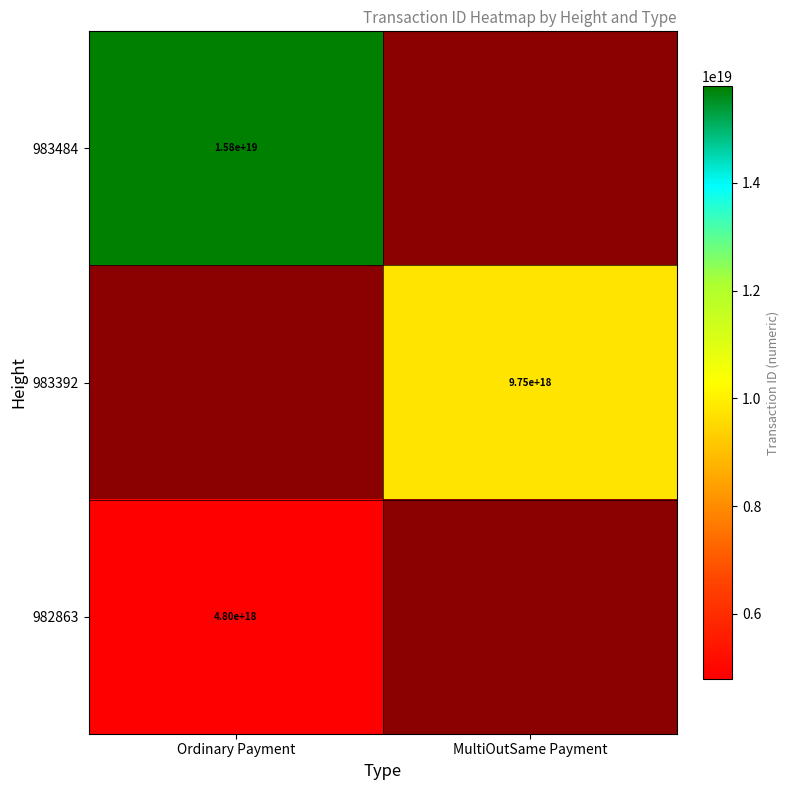

Is it true that 982863 equals 4800000000000000000 at Ordinary Payment?

True